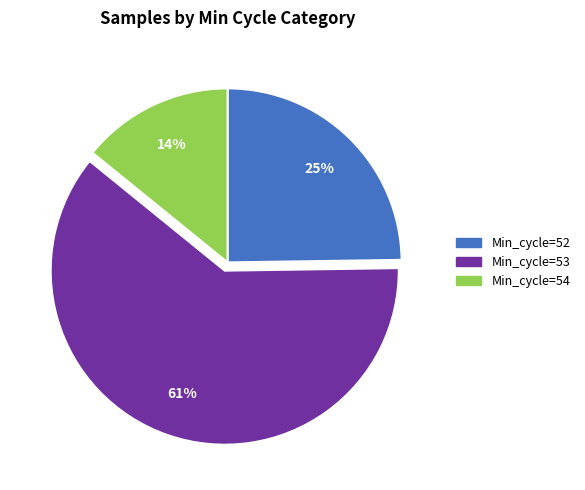

To the nearest percent, what is the difference between the largest and smallest slice percentages?

47%